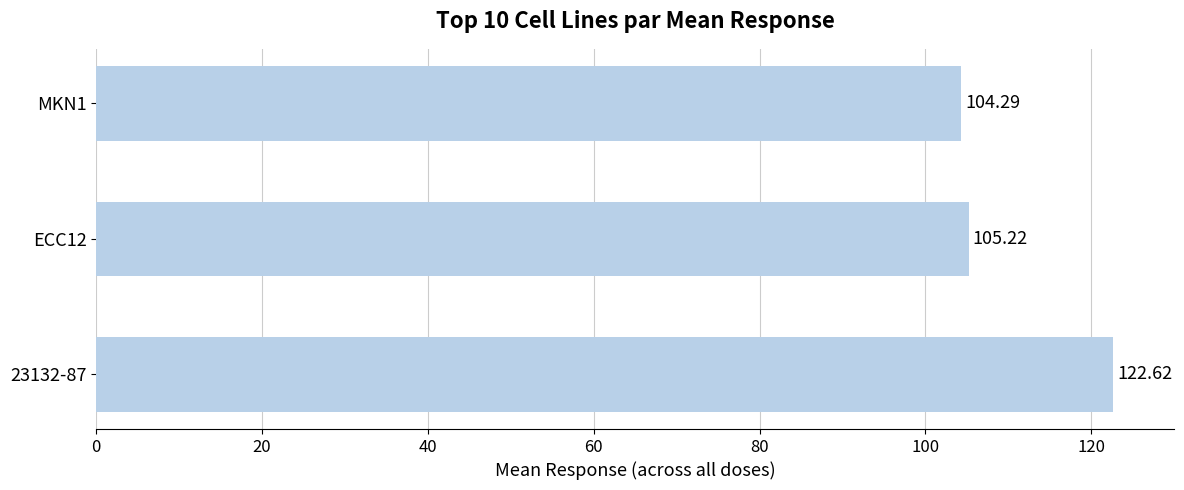

Rank the categories by value from highest to lowest.

23132-87, ECC12, MKN1